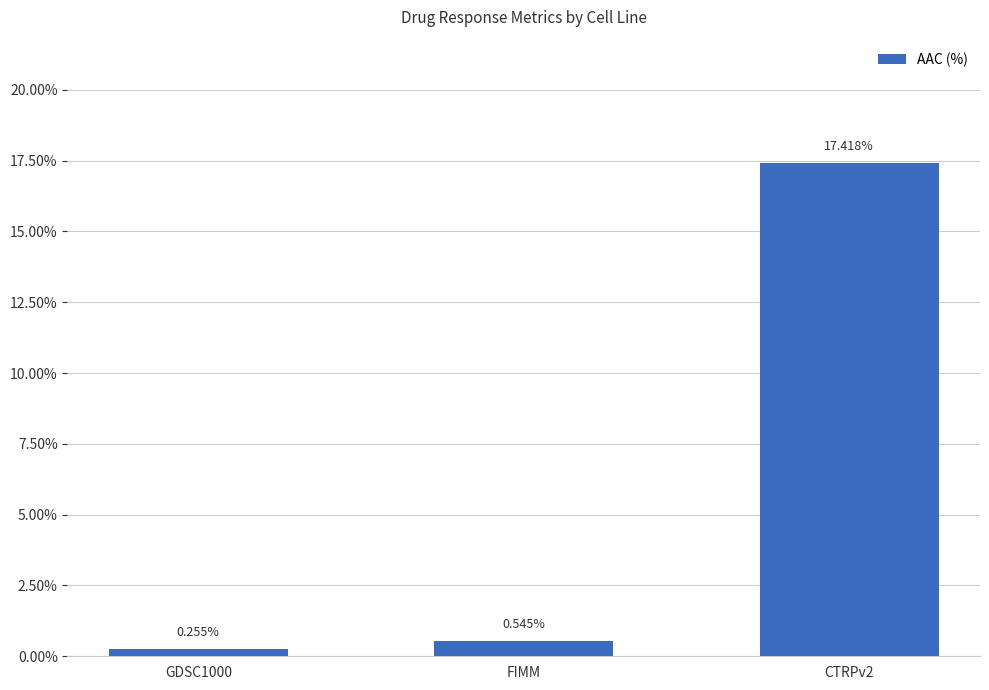

Which has a higher value, FIMM or GDSC1000?

FIMM